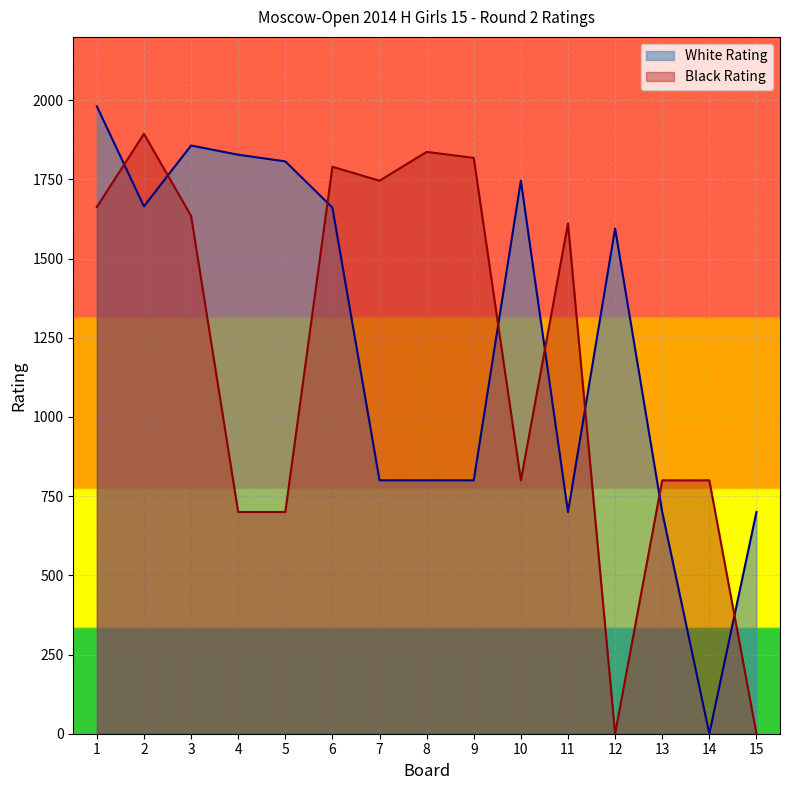

What value does the White Rating series have at 8?

800